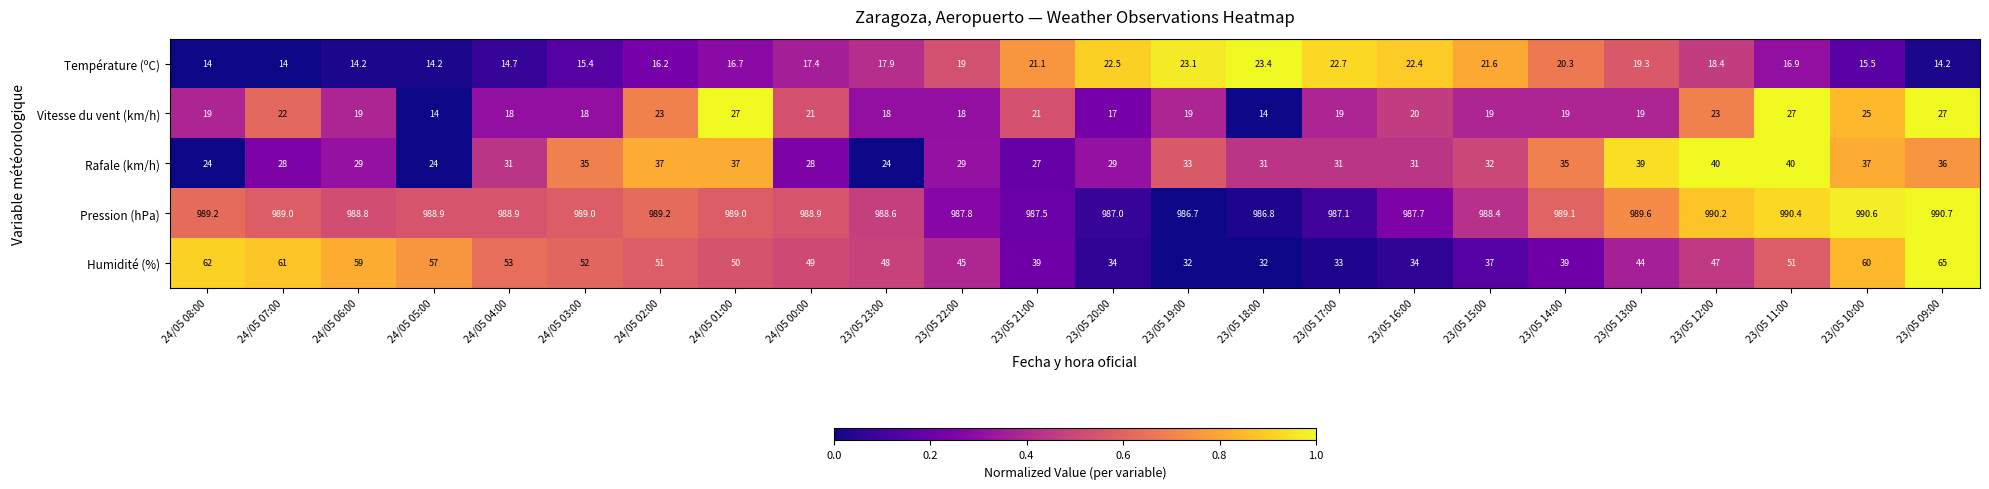

What is the maximum value shown in the chart?

990.7